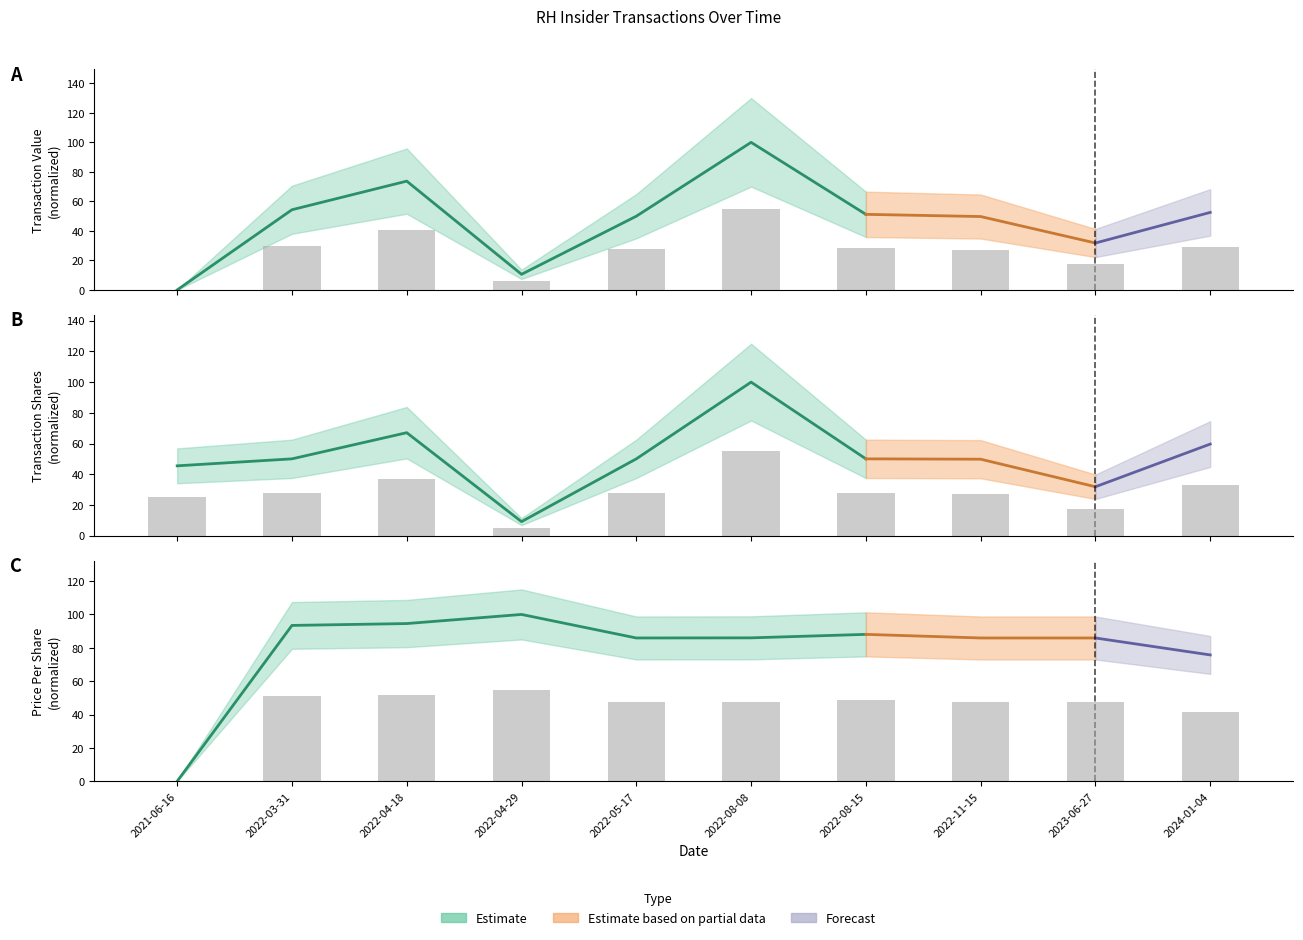

What value does the transactionShares series have at 2023-06-27?

17.5